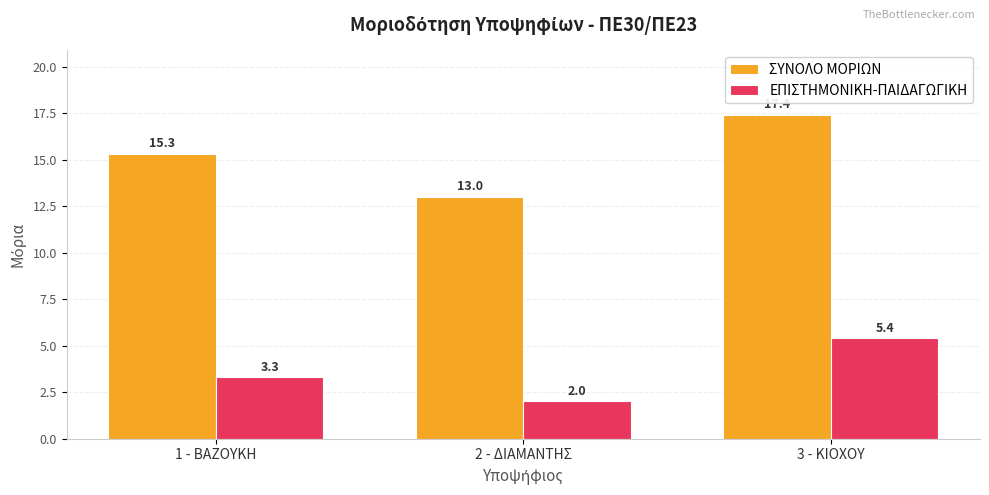

Rank the series at 3 - ΚΙΟΧΟΥ from lowest to highest value.

ΕΠΙΣΤΗΜΟΝΙΚΗ-ΠΑΙΔΑΓΩΓΙΚΗ, ΣΥΝΟΛΟ ΜΟΡΙΩΝ